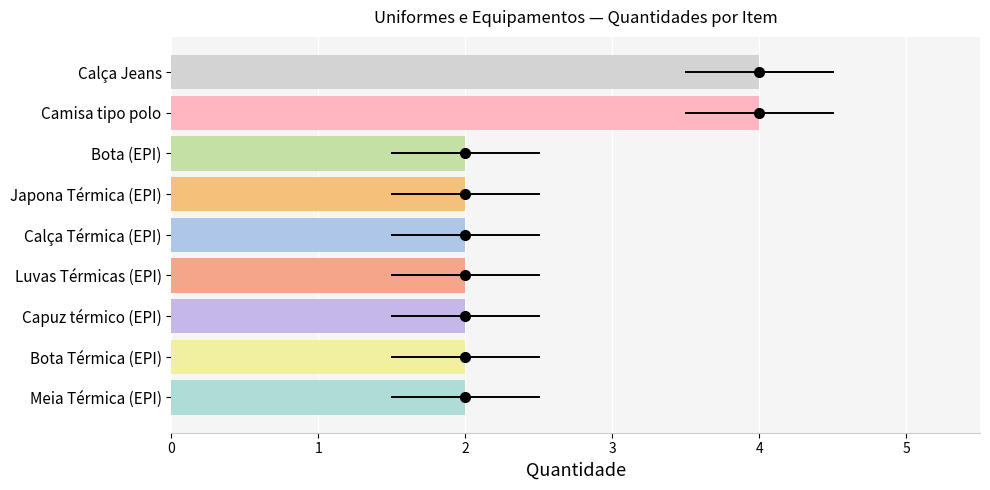

Reading top to bottom, list all the values displayed in this chart.

Calça Jeans=4	Camisa tipo polo=4	Bota (EPI)=2	Japona Térmica (EPI)=2	Calça Térmica (EPI)=2	Luvas Térmicas (EPI)=2	Capuz térmico (EPI)=2	Bota Térmica (EPI)=2	Meia Térmica (EPI)=2